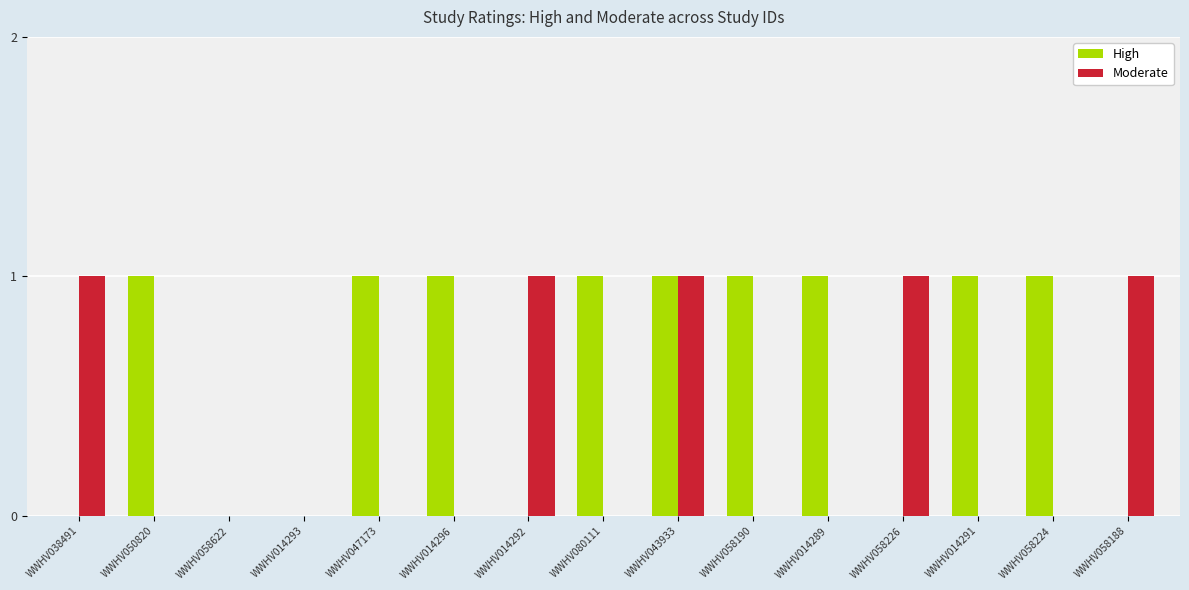

At which category is the sum across all series the highest?

WWHV043933